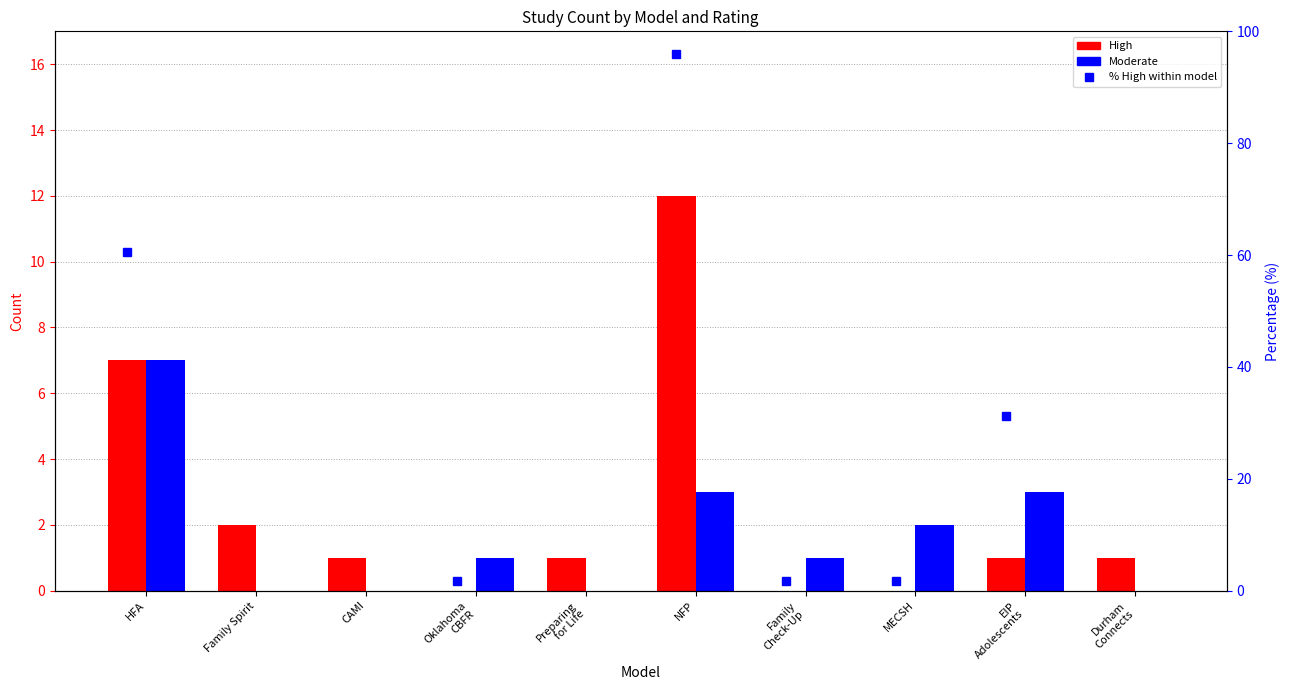

What is the average value of the Moderate series?

2